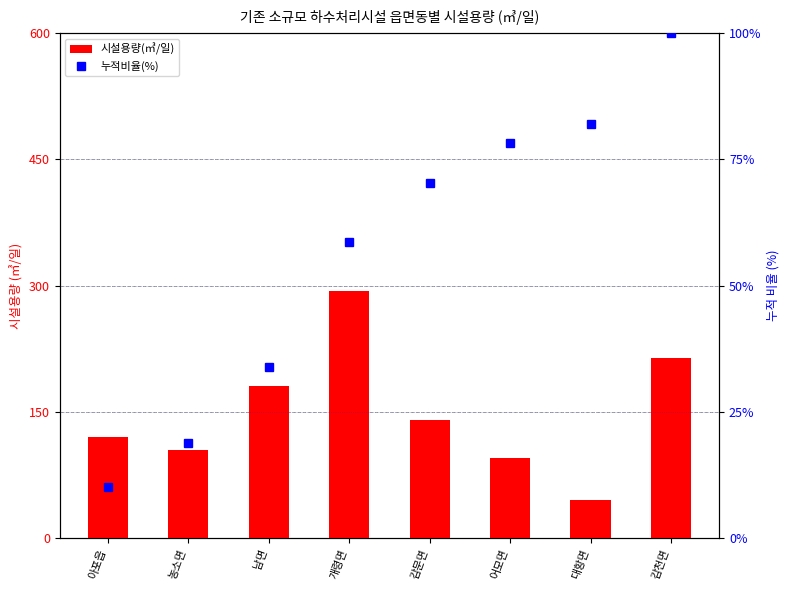

What is the sum of all 누적비율(%) values?

452.1